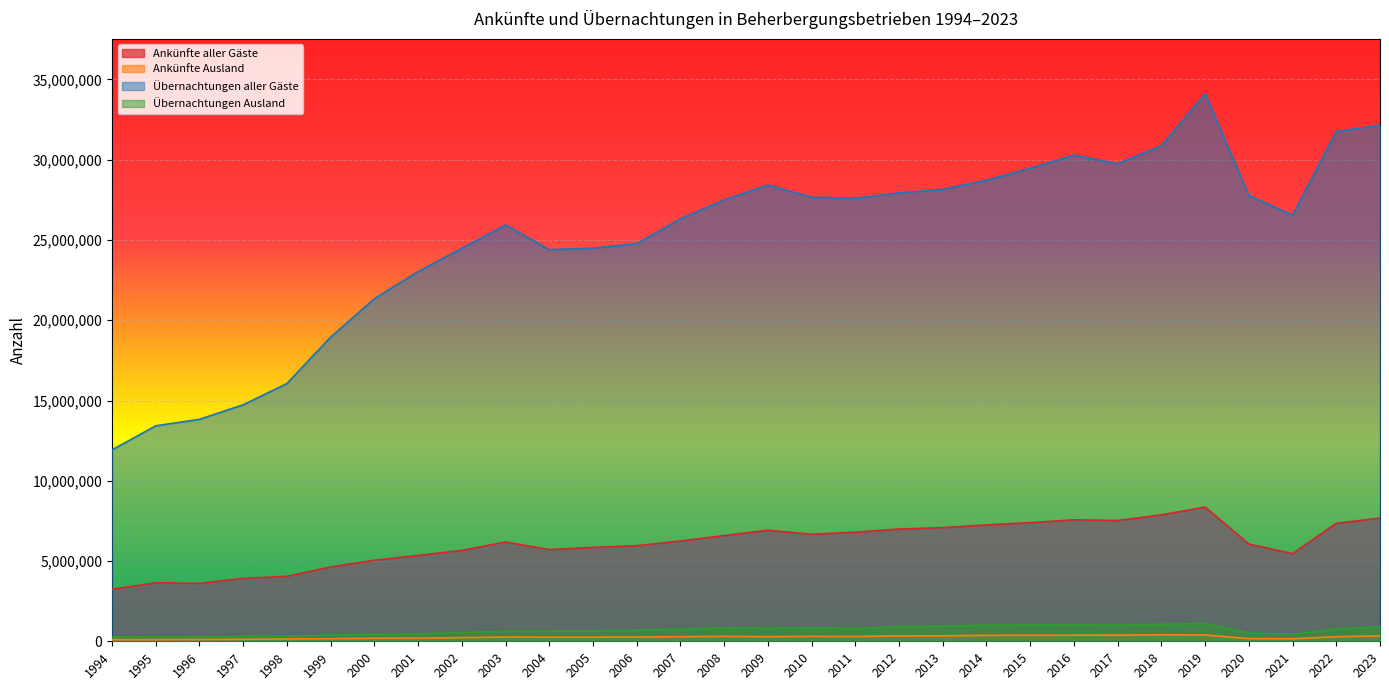

Which series has the largest total across all categories?

Übernachtungen aller Gäste